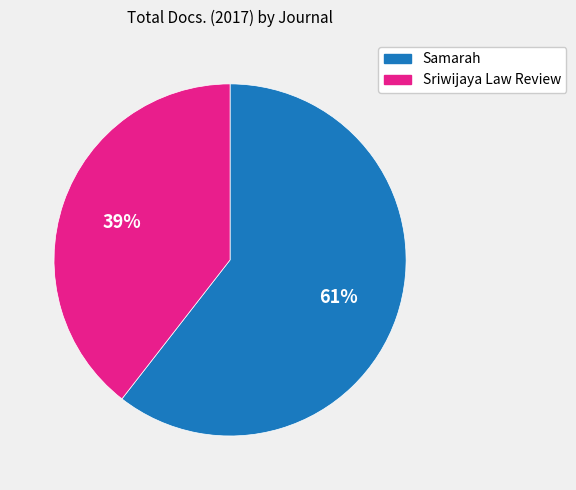

Count the number of slices in the pie.

2